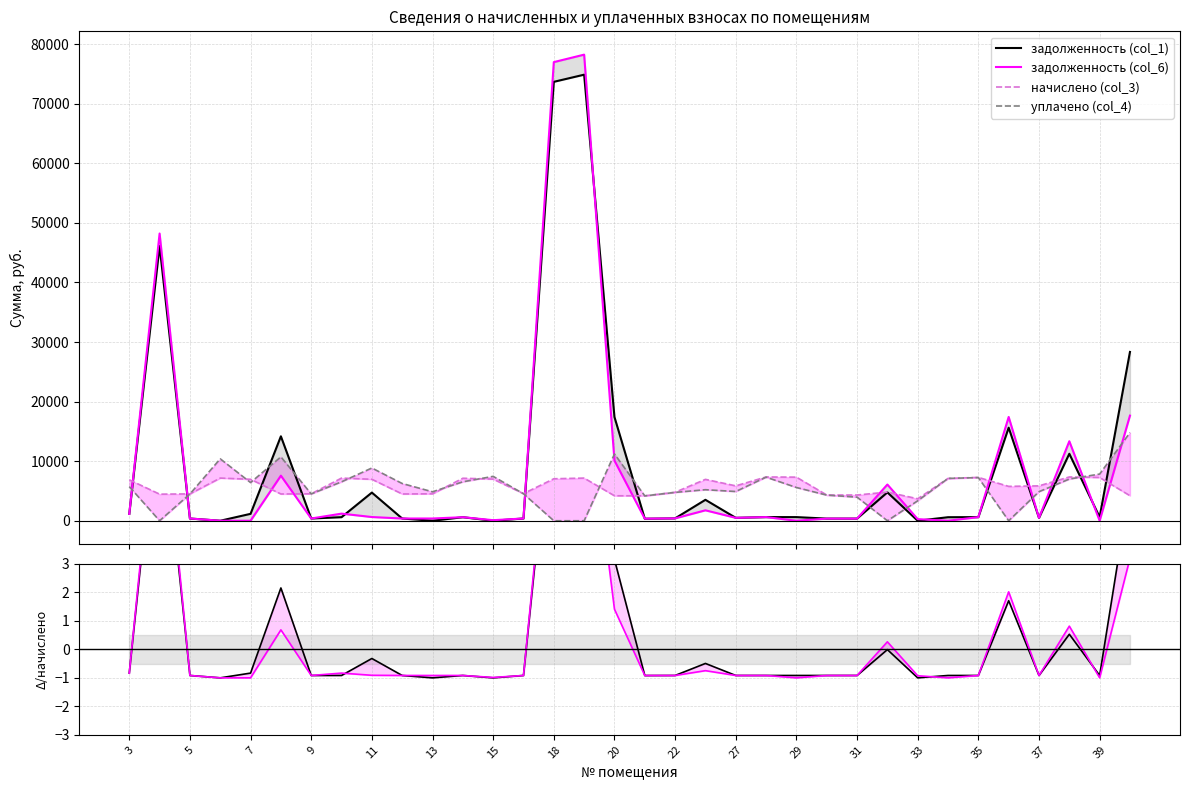

Is the value of задолженность (col_1) / начислено at 7 greater than the value of задолженность (col_6) at 29?

No